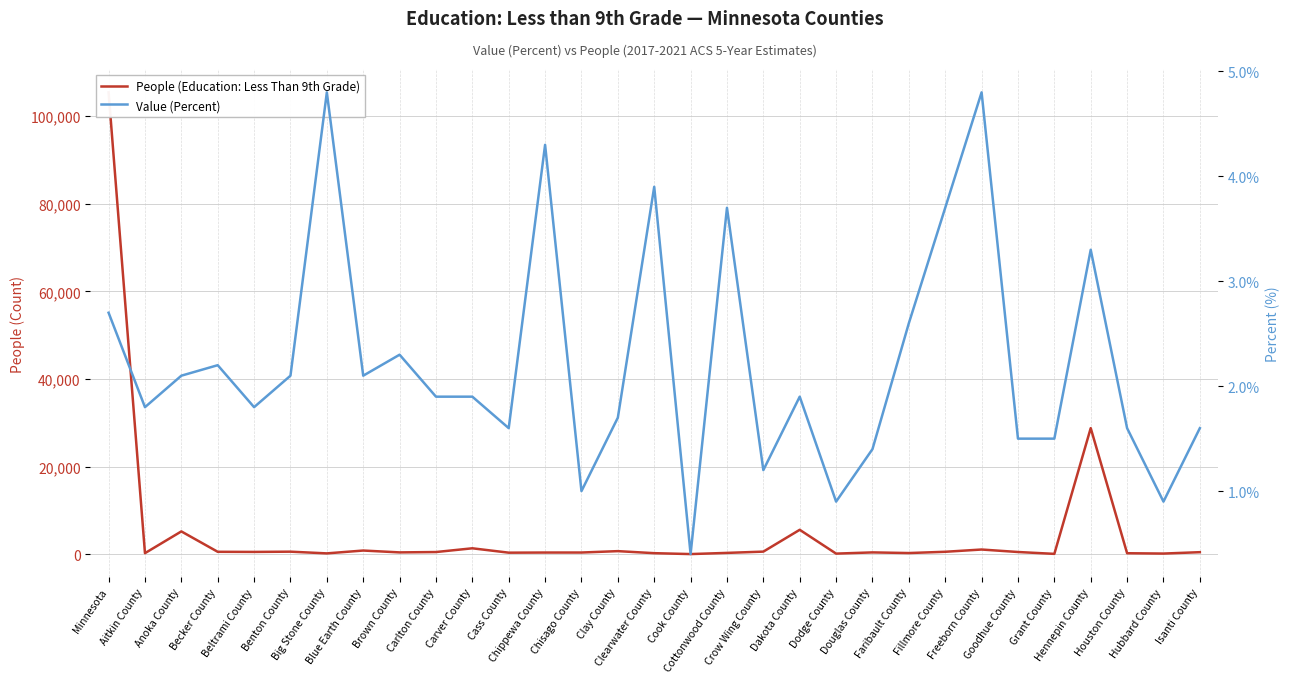

Which series has the largest total across all categories?

People (Education: Less Than 9th Grade)